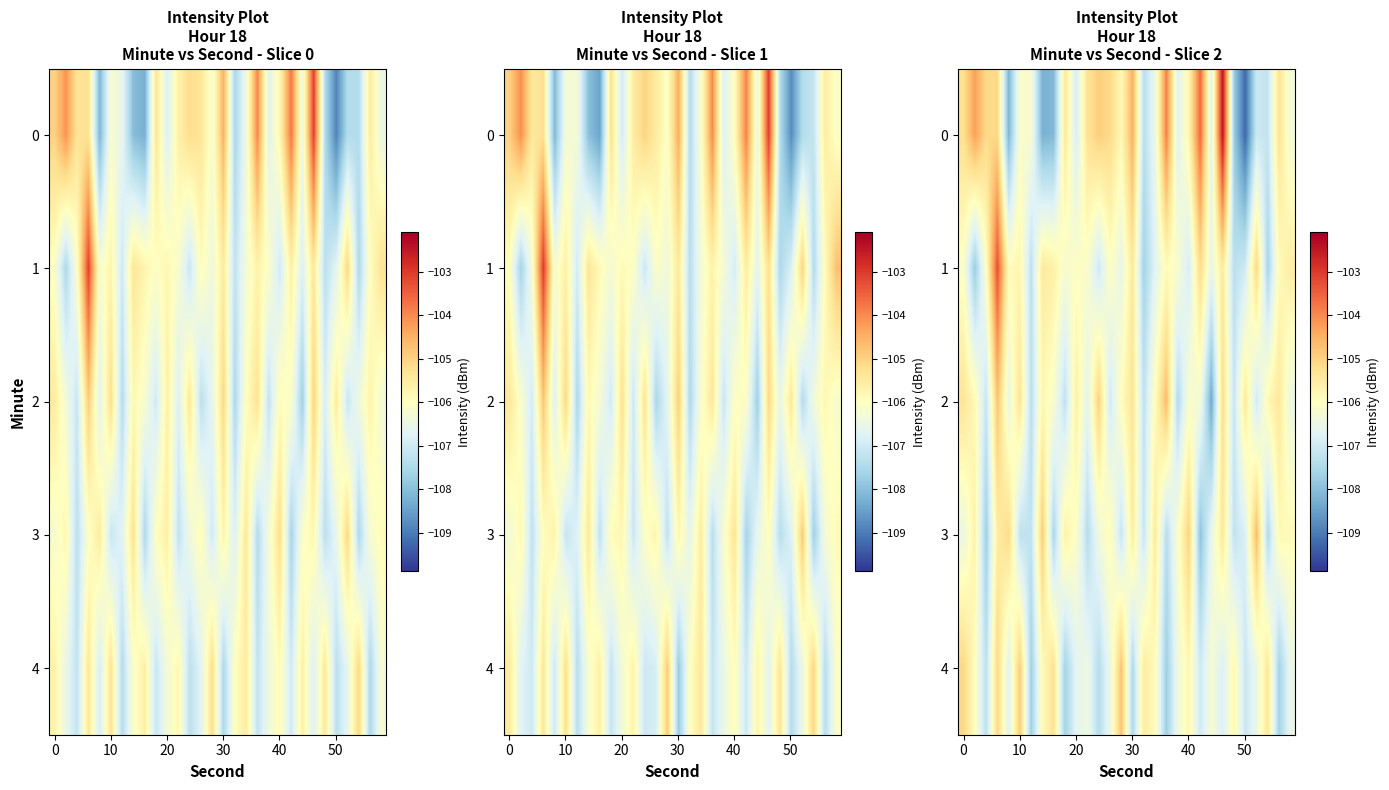

What is the difference between the second highest and minimum values in the 4 series?

2.8